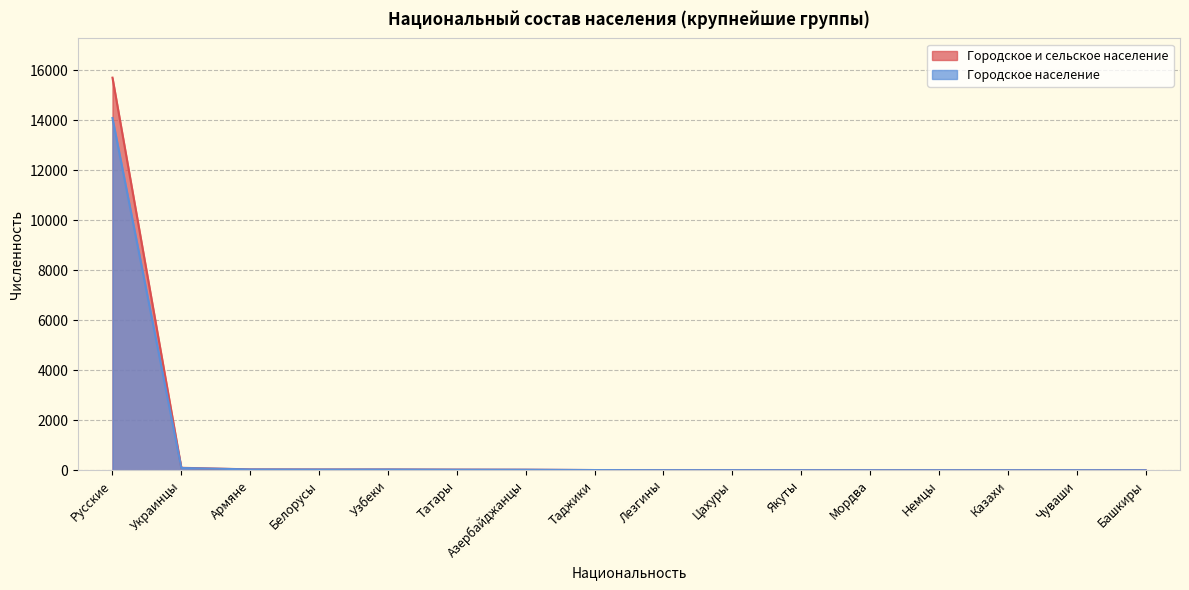

Which series has the largest range (max minus min)?

Городское и сельское население